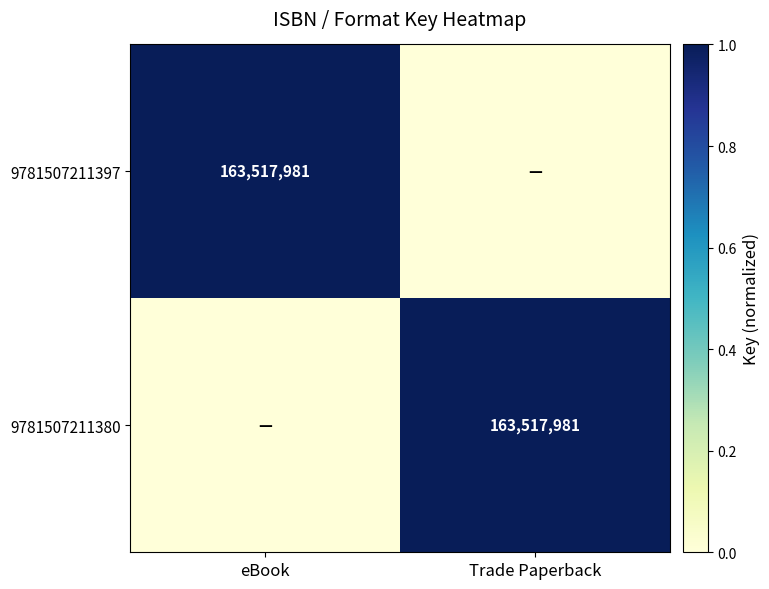

Which has a higher value, eBook or Trade Paperback?

eBook